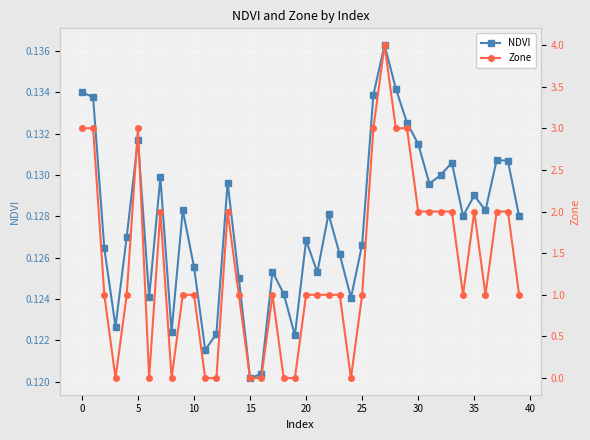

True or false: NDVI has a value of 0.2 at 10.

False